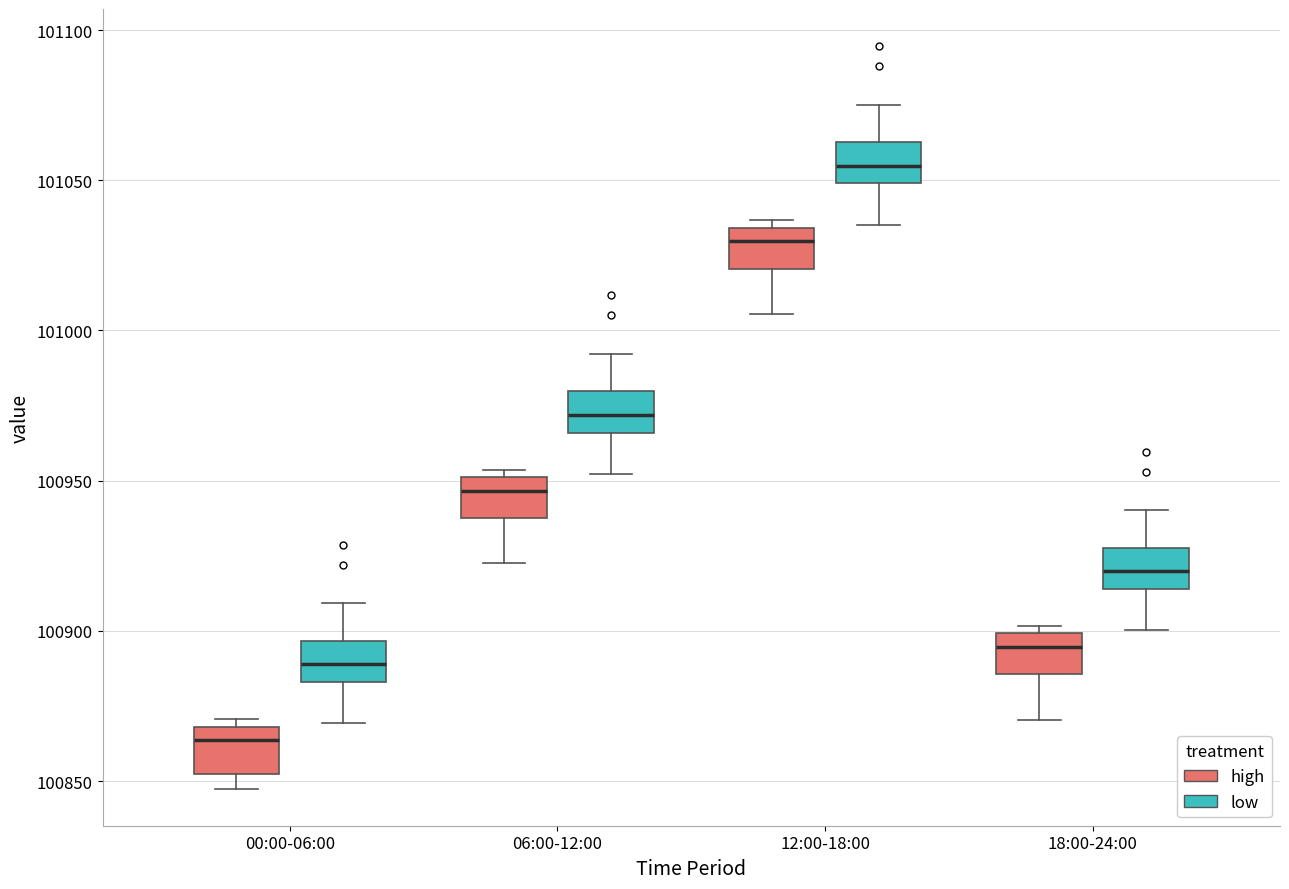

Reading left to right, transcribe this box plot: for each box, give where its median line is, the range the box spans, and where its two whiskers end, as read against the y-axis. The values are not printed on the chart, so give them approximately, as read against the axis.

00:00-06:00 (high): median 100865, box 100850 to 100870, whiskers 100850 (just below the box's lower edge) to 100870 (just above the box's upper edge)
00:00-06:00 (low): median 100890, box 100885 to 100895, whiskers 100870 to 100910
06:00-12:00 (high): median 100945, box 100940 to 100950, whiskers 100925 to 100955
06:00-12:00 (low): median 100970, box 100965 to 100980, whiskers 100950 to 100990
12:00-18:00 (high): median 101030, box 101020 to 101035, whiskers 101005 to 101035 (just above the box's upper edge)
12:00-18:00 (low): median 101055, box 101050 to 101065, whiskers 101035 to 101075
18:00-24:00 (high): median 100895, box 100885 to 100900, whiskers 100870 to 100900 (just above the box's upper edge)
18:00-24:00 (low): median 100920, box 100915 to 100930, whiskers 100900 to 100940